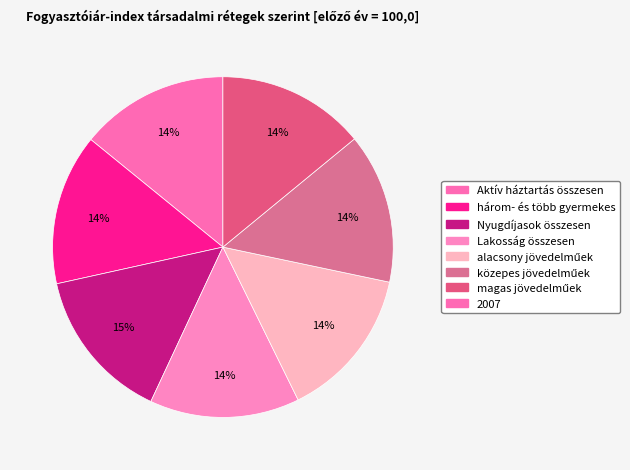

How many slices are in this pie chart?

7